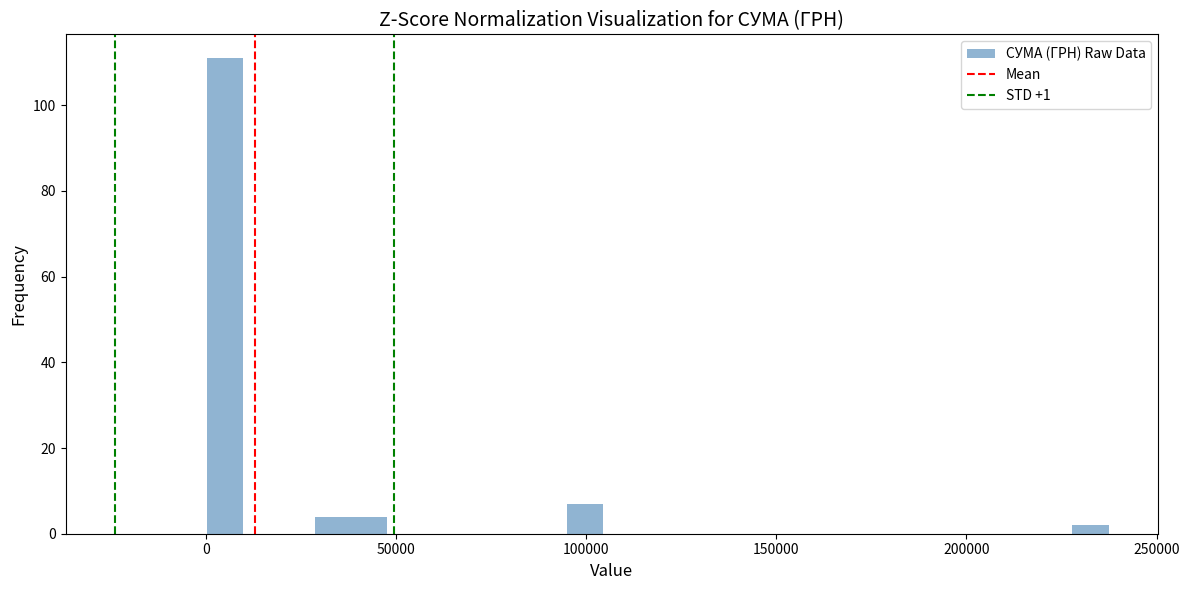

Around what value on the x-axis is the tallest bar? Give the approximate position of its centre, as read against the axis.

5000